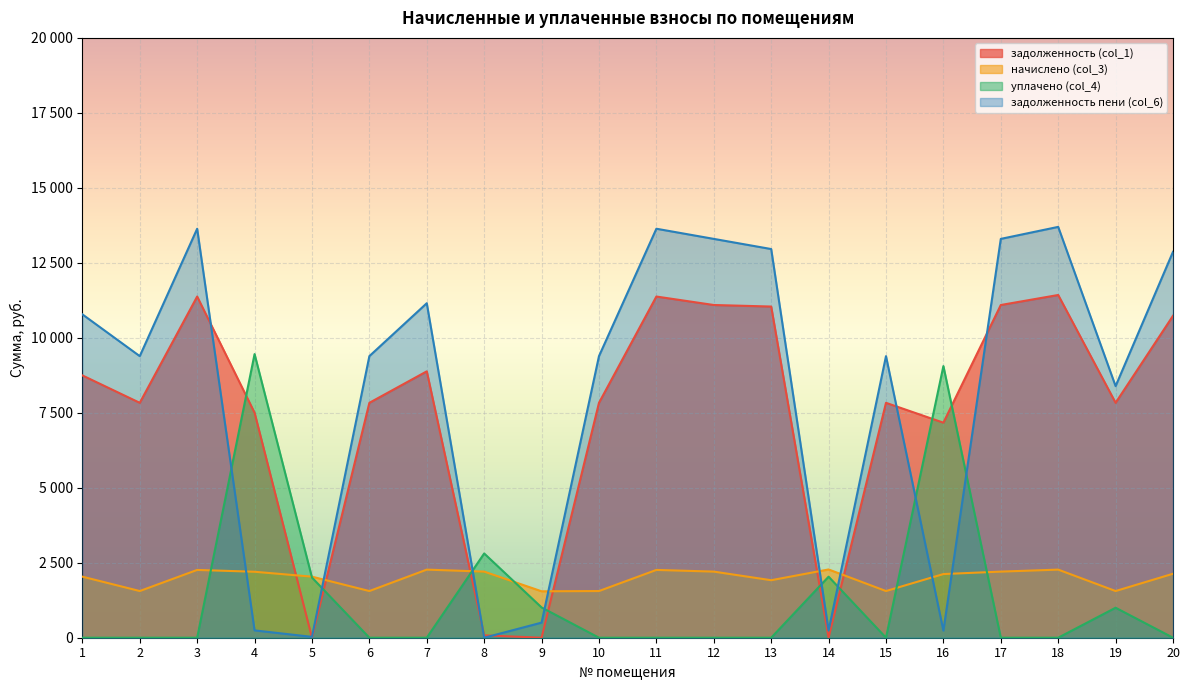

The value of задолженность пени (col_6) at 18 is 13698.5. True or false?

True